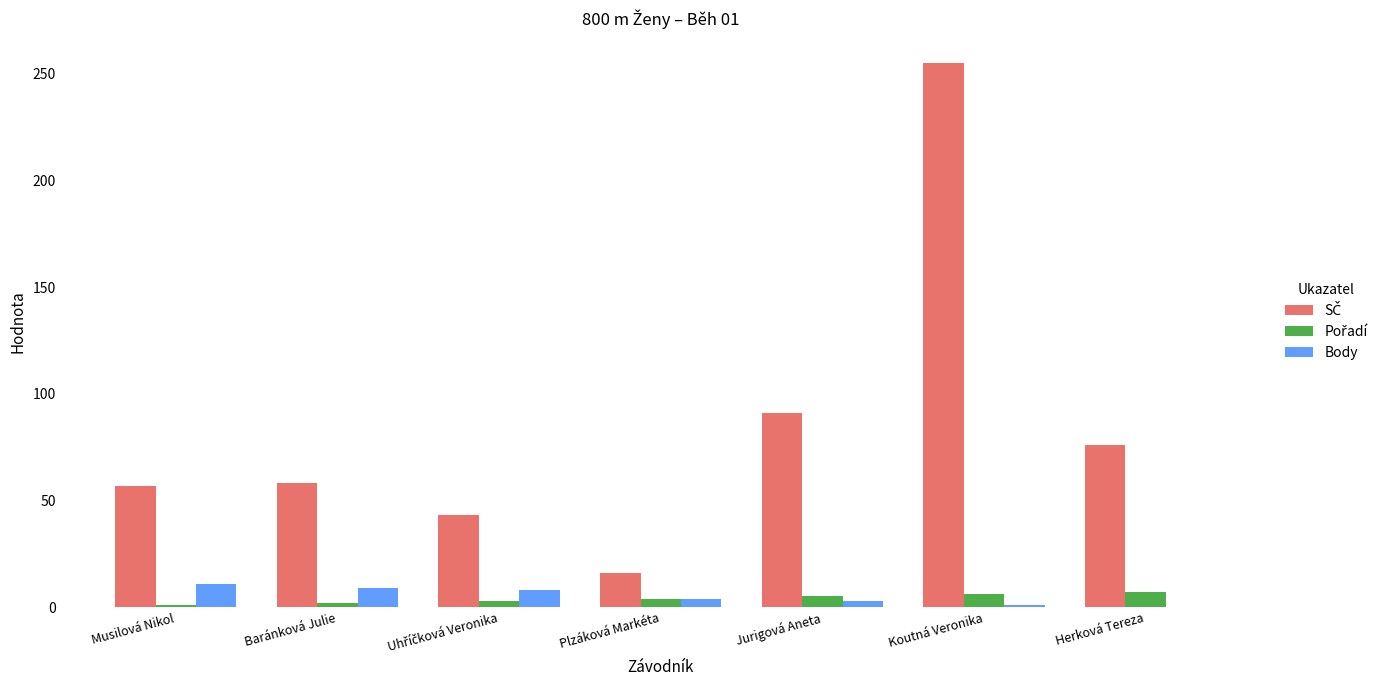

At which category is the sum across all series the highest?

Koutná Veronika